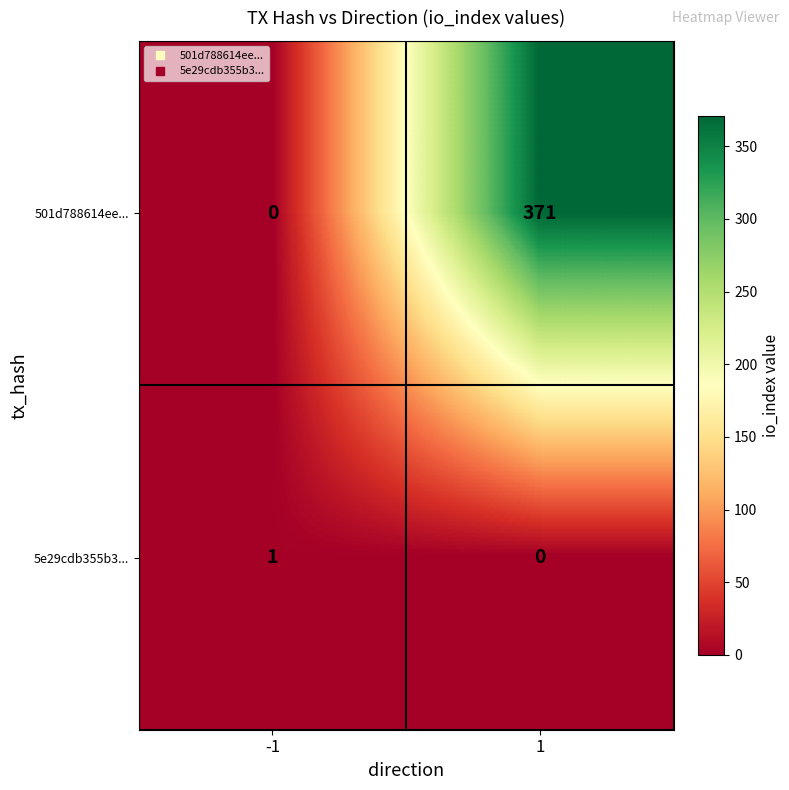

Rank the categories by 501d788614ee... value from highest to lowest.

1, -1